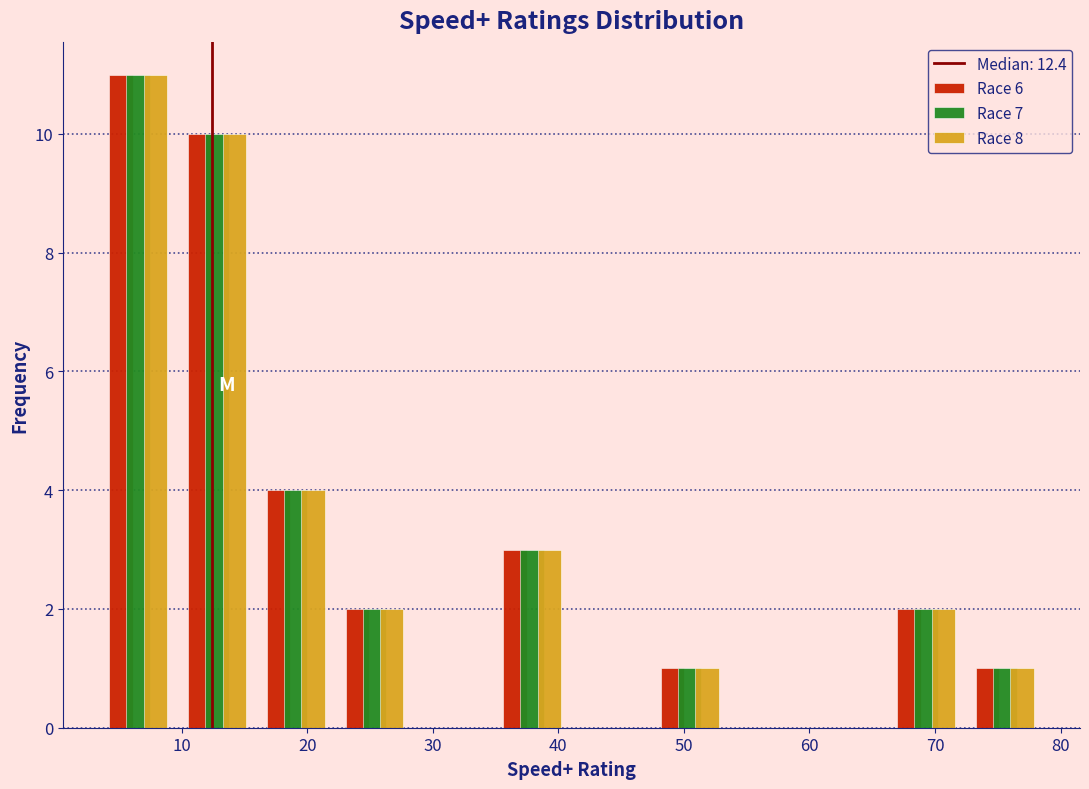

In the Race 6 series, which range on the x-axis has the tallest bar?

3 to 10